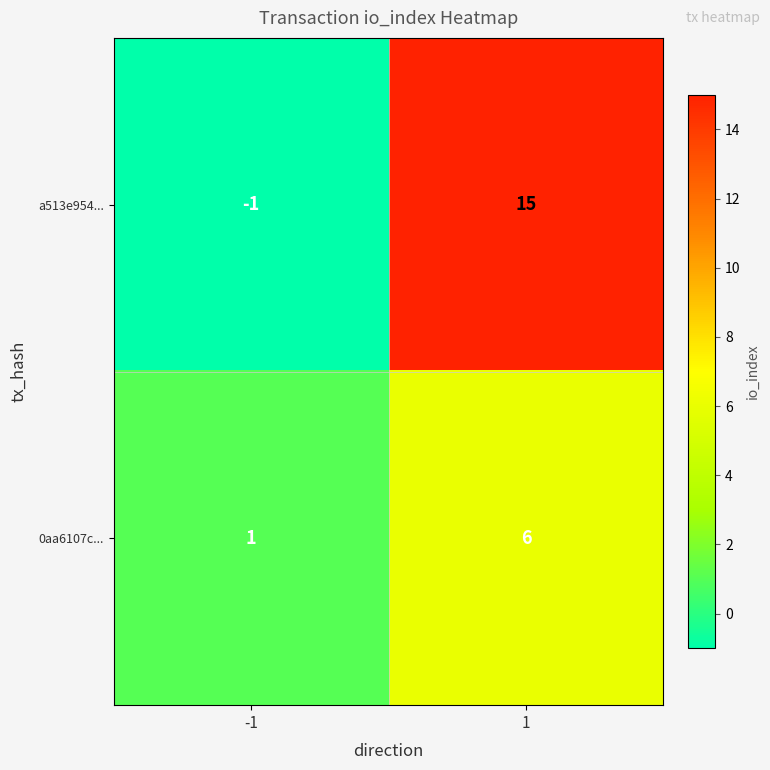

Which series has the largest total across all categories?

a513e954...